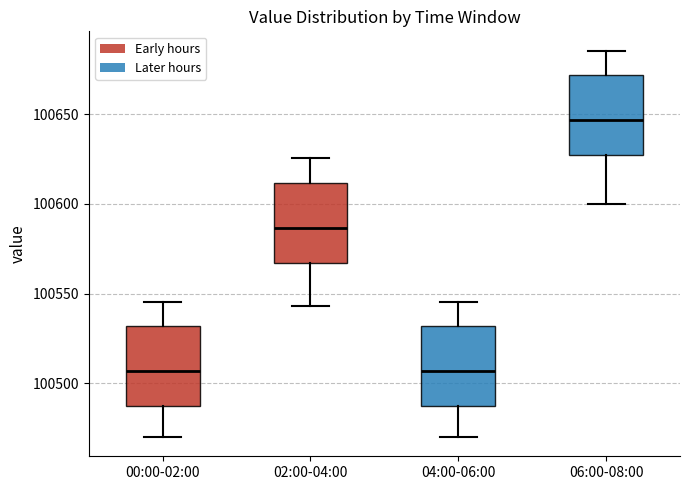

Reading left to right, transcribe this box plot: for each box, give where its median line is, the range the box spans, and where its two whiskers end, as read against the y-axis. The values are not printed on the chart, so give them approximately, as read against the axis.

00:00-02:00: median 100505, box 100485 to 100530, whiskers 100470 to 100545
02:00-04:00: median 100585, box 100565 to 100610, whiskers 100545 to 100625
04:00-06:00: median 100505, box 100485 to 100530, whiskers 100470 to 100545
06:00-08:00: median 100645, box 100625 to 100670, whiskers 100600 to 100685